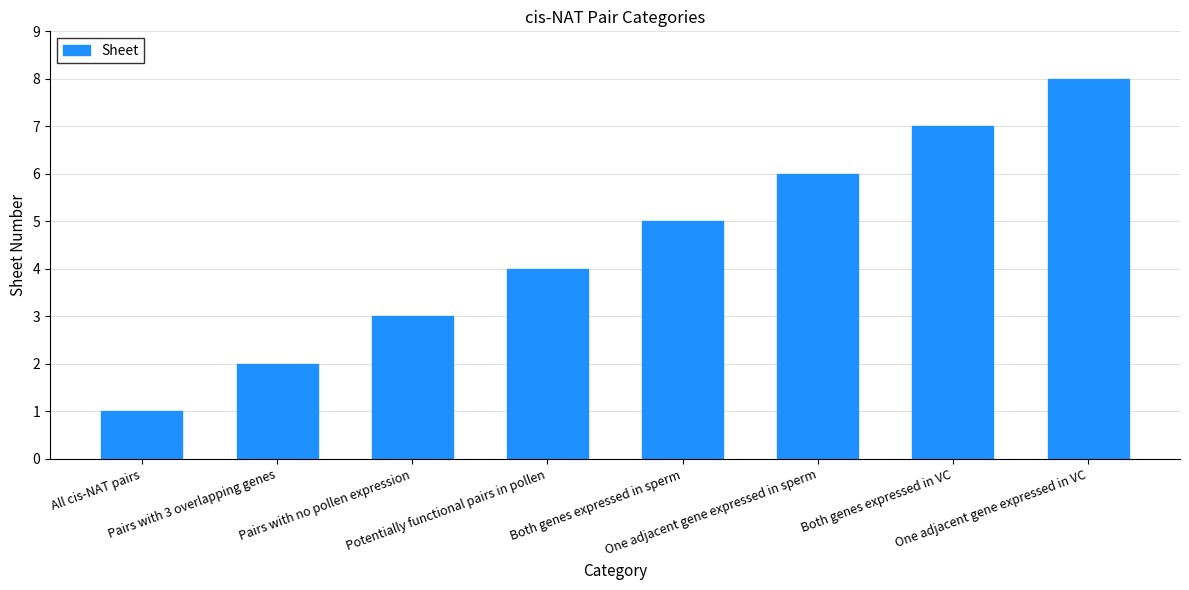

What is the value of the 8th bar from the left?

8